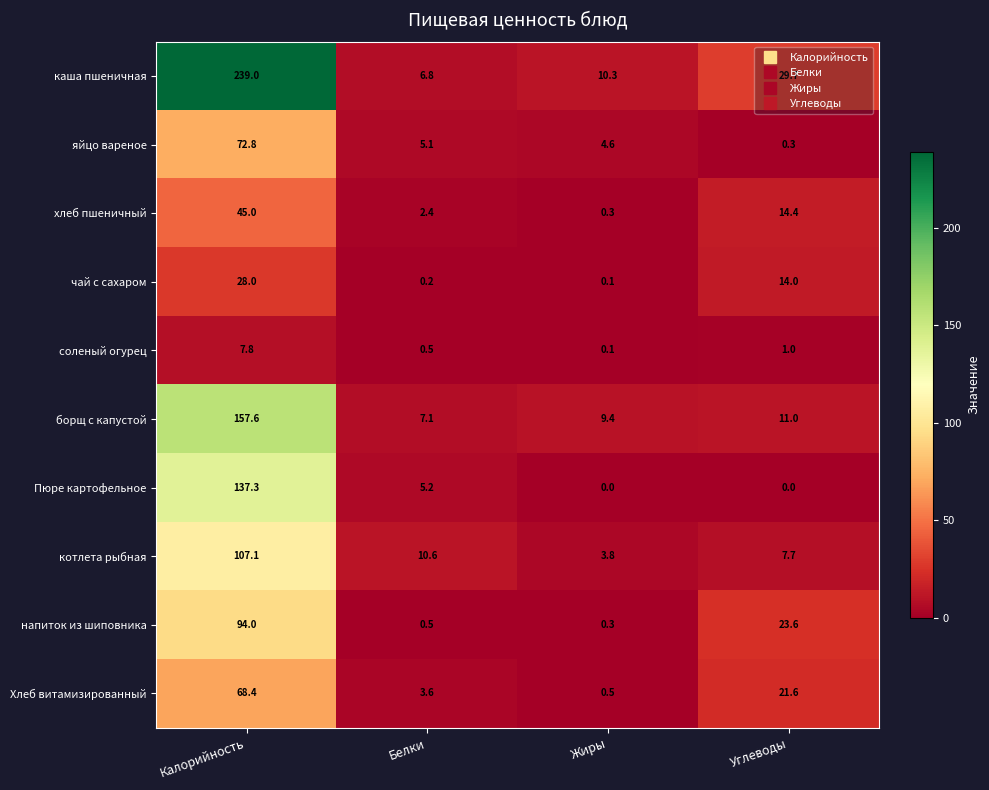

Count the number of data series in this chart.

10